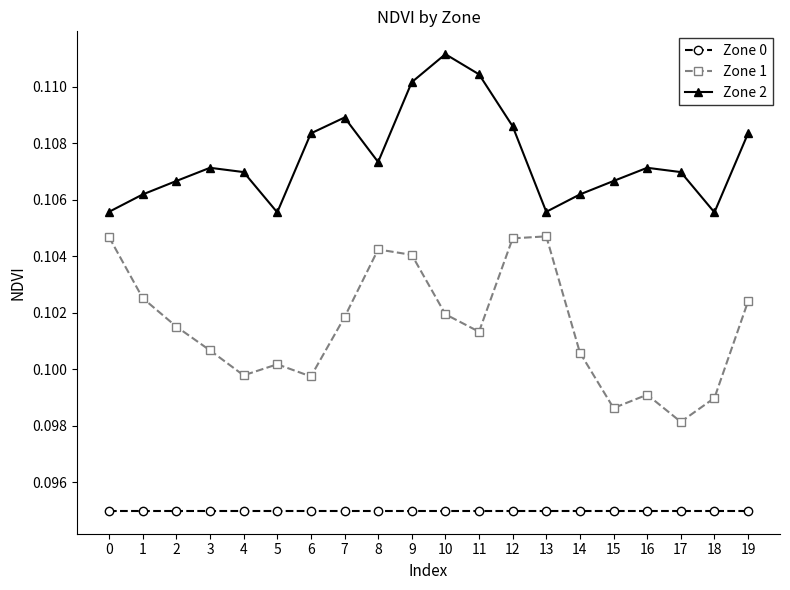

How many Zone 1 values are between 0 and 1?

20